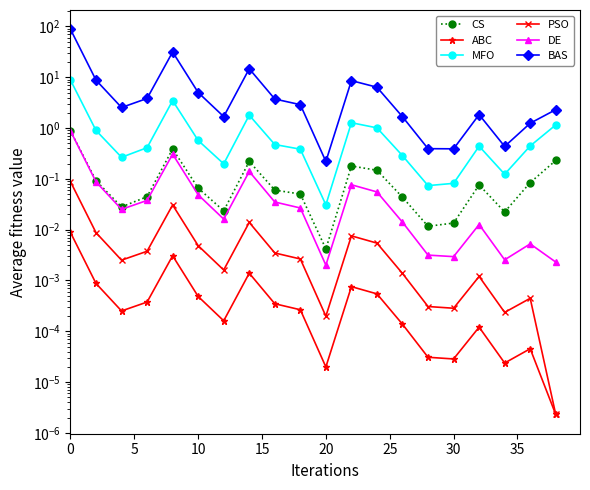

What are all the series names shown in the legend?

CS, ABC, MFO, PSO, DE, BAS